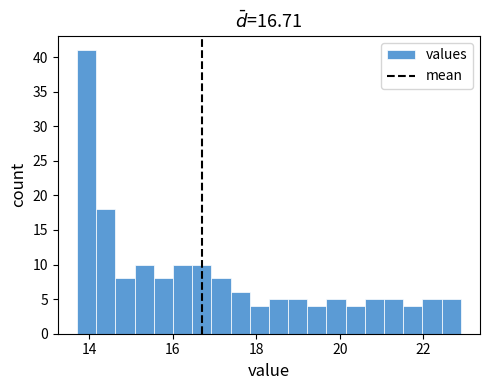

Read against the x-axis, roughly where is the centre of the tallest bar?

14.0